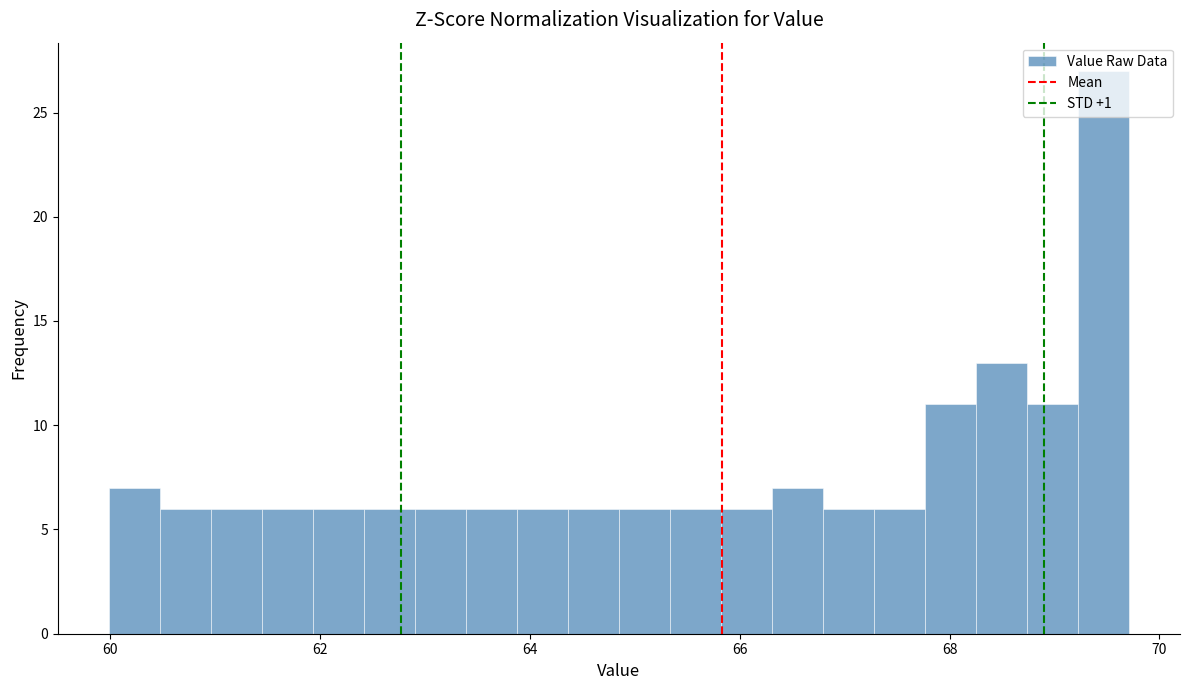

Read against the x-axis, roughly where is the centre of the tallest bar?

69.4